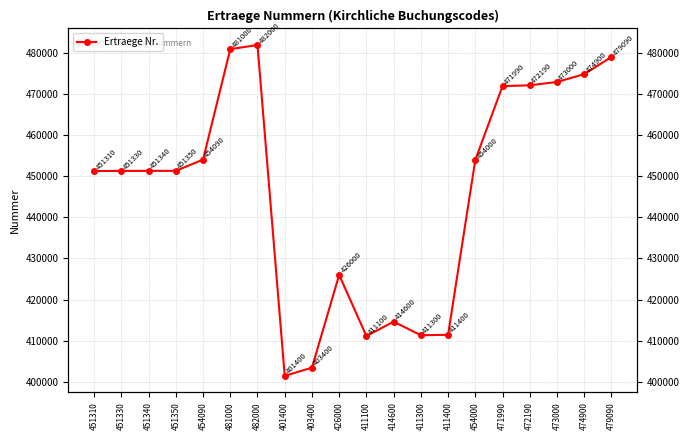

Reading left to right, list all the values displayed in this chart.

451310=451310	451330=451330	451340=451340	451350=451350	454090=454090	481000=481000	482000=482000	401400=401400	403400=403400	426000=426000	411100=411100	414600=414600	411300=411300	411400=411400	454000=454000	471990=471990	472190=472190	473000=473000	474900=474900	479090=479090